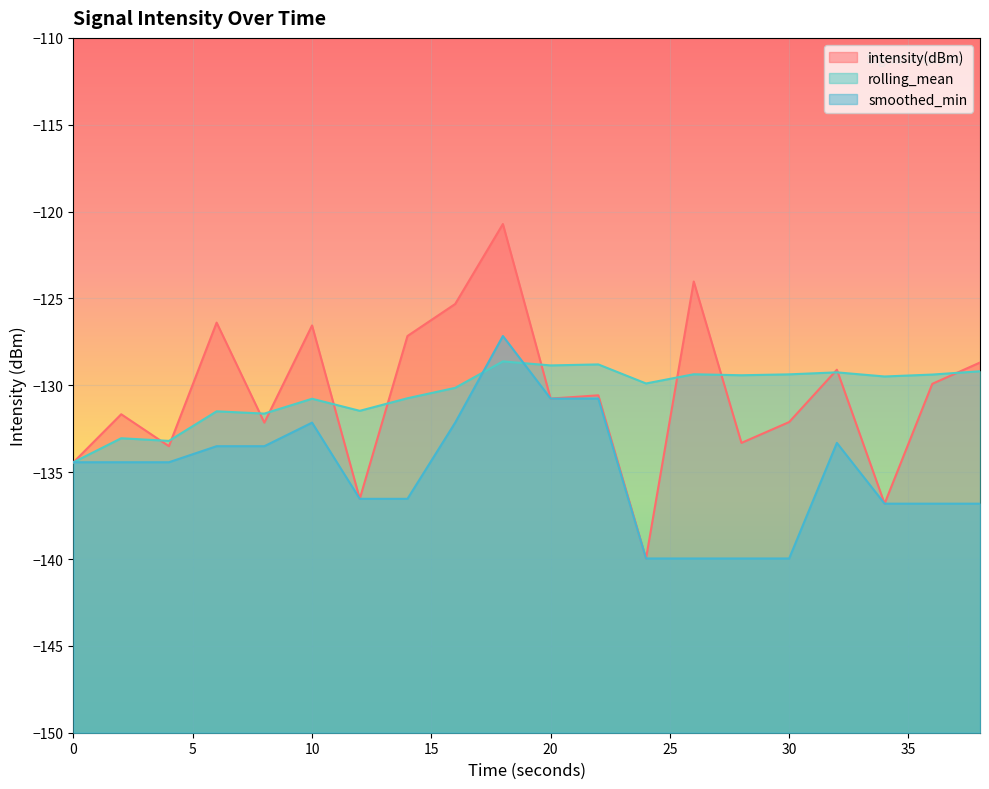

What is the total value across all series at 6?

-391.4